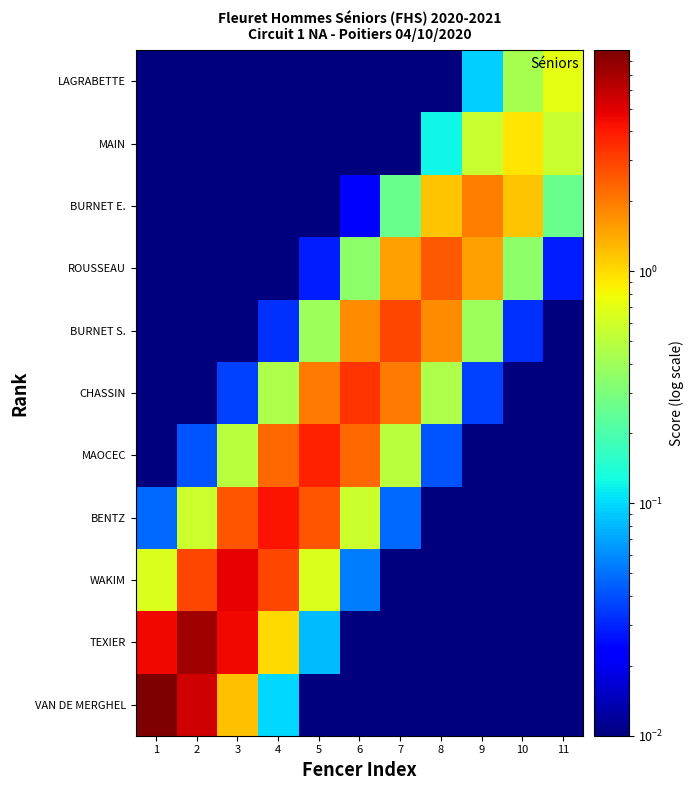

Reading left to right, extract all data points from this chart.

VAN DE MERGHEL: 1=8.9	2=5.4	3=1.2	4=0.1	5=0.0	6=0.0	7=0.0	8=0.0	9=0.0	10=0.0	11=0.0
TEXIER: 1=4.5	2=7.4	3=4.5	4=1.0	5=0.1	6=0.0	7=0.0	8=0.0	9=0.0	10=0.0	11=0.0
WAKIM: 1=0.7	2=2.9	3=4.8	4=2.9	5=0.7	6=0.1	7=0.0	8=0.0	9=0.0	10=0.0	11=0.0
BENTZ: 1=0.0	2=0.6	3=2.6	4=4.2	5=2.6	6=0.6	7=0.0	8=0.0	9=0.0	10=0.0	11=0.0
MAOCEC: 1=0.0	2=0.0	3=0.5	4=2.3	5=3.8	6=2.3	7=0.5	8=0.0	9=0.0	10=0.0	11=0.0
CHASSIN: 1=0.0	2=0.0	3=0.0	4=0.4	5=2.0	6=3.3	7=2.0	8=0.4	9=0.0	10=0.0	11=0.0
BURNET S.: 1=0.0	2=0.0	3=0.0	4=0.0	5=0.4	6=1.8	7=2.9	8=1.8	9=0.4	10=0.0	11=0.0
ROUSSEAU: 1=0.0	2=0.0	3=0.0	4=0.0	5=0.0	6=0.3	7=1.5	8=2.5	9=1.5	10=0.3	11=0.0
BURNET E.: 1=0.0	2=0.0	3=0.0	4=0.0	5=0.0	6=0.0	7=0.3	8=1.2	9=1.9	10=1.2	11=0.3
MAIN: 1=0.0	2=0.0	3=0.0	4=0.0	5=0.0	6=0.0	7=0.0	8=0.1	9=0.6	10=0.9	11=0.6
LAGRABETTE: 1=0.0	2=0.0	3=0.0	4=0.0	5=0.0	6=0.0	7=0.0	8=0.0	9=0.1	10=0.4	11=0.7